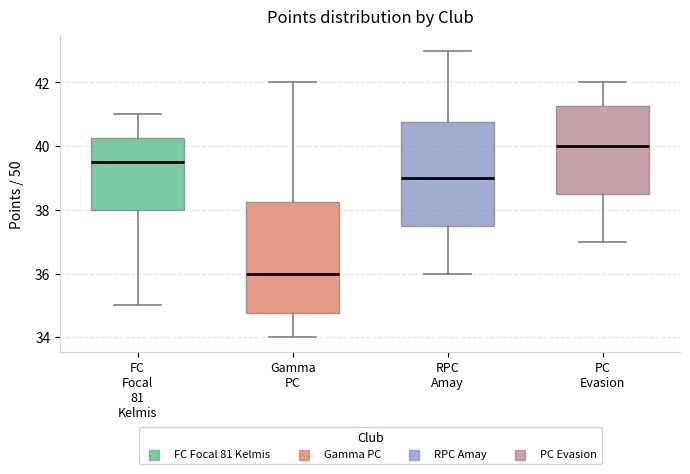

Reading left to right, read every box against the y-axis: the position of its median line, the range the box covers, and the ends of its whiskers. The values are not printed on the chart, so give them approximately, as read against the axis.

FC Focal 81 Kelmis: median 39.6, box 38.0 to 40.2, whiskers 35.0 to 41.0
Gamma PC: median 36.0, box 34.8 to 38.2, whiskers 34.0 to 42.0
RPC Amay: median 39.0, box 37.6 to 40.8, whiskers 36.0 to 43.0
PC Evasion: median 40.0, box 38.6 to 41.2, whiskers 37.0 to 42.0